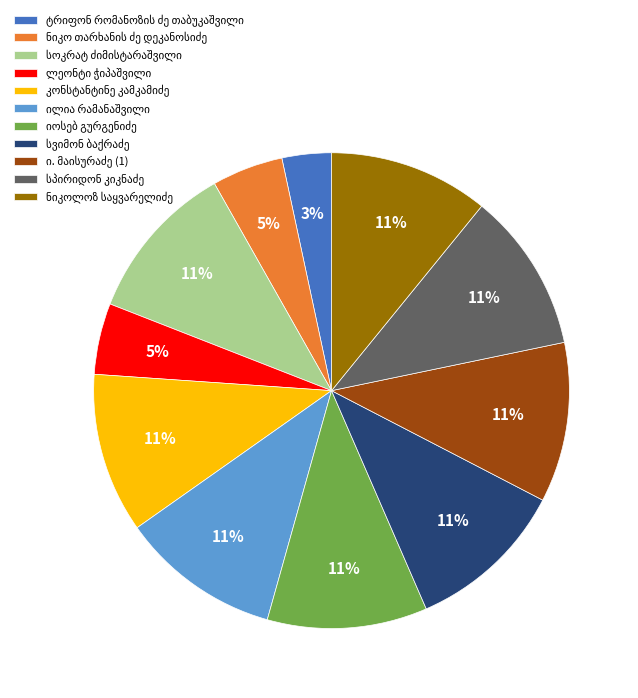

How many segments does this pie chart have?

11